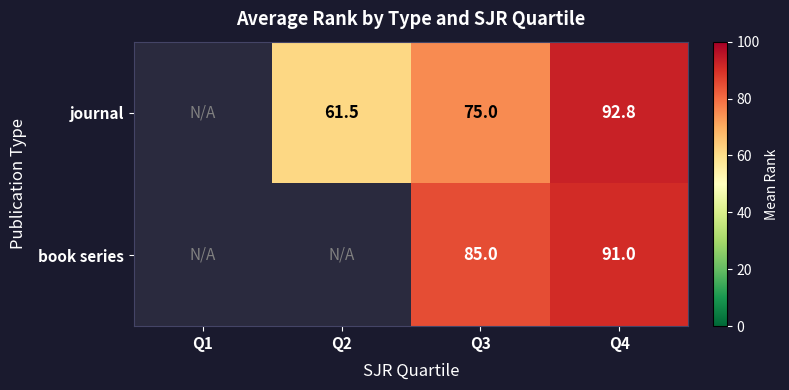

At which category is the sum across all series the highest?

Q4